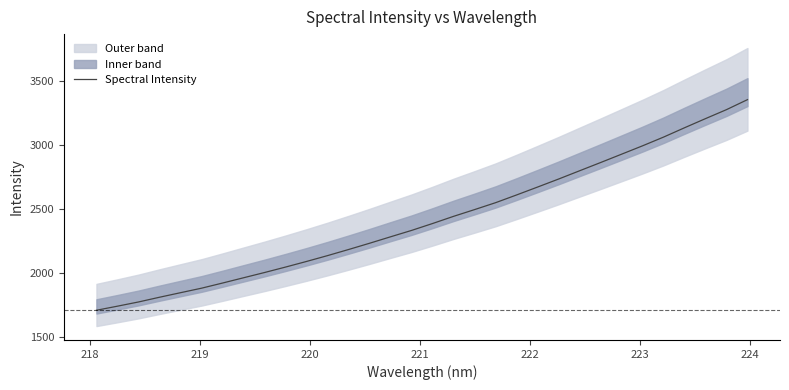

What is the lowest value of the Spectral Intensity series?

1712.1